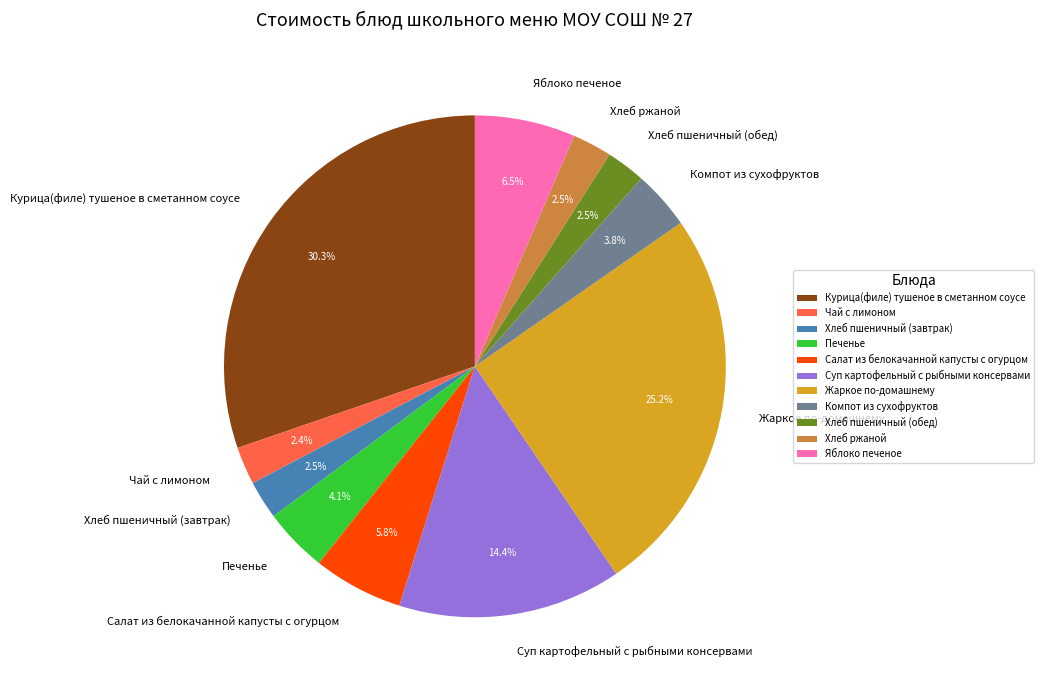

The Печенье slice represents 18% of the pie. True or false?

False